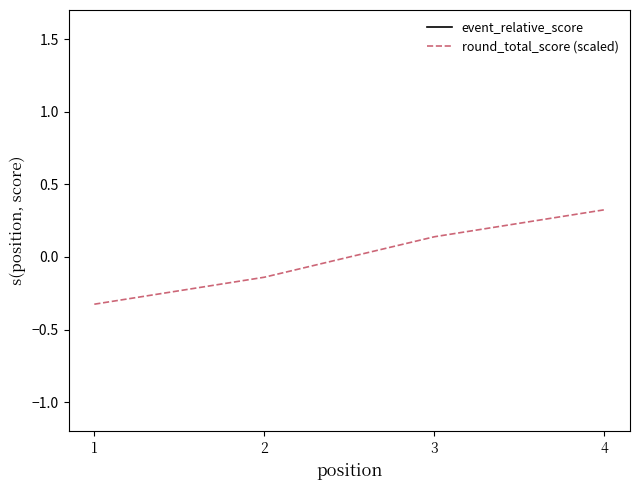

How many values in round_total_score (scaled) are below zero?

2